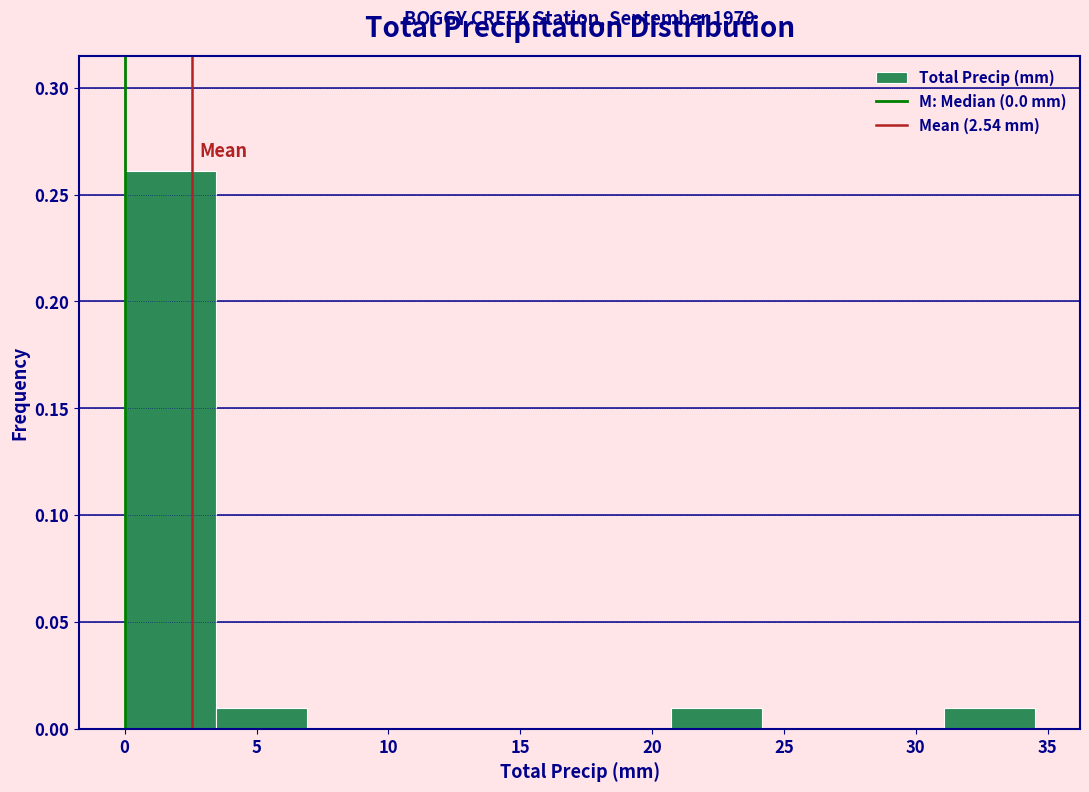

Over which range of the x-axis is the bar tallest?

0.00 to 3.45